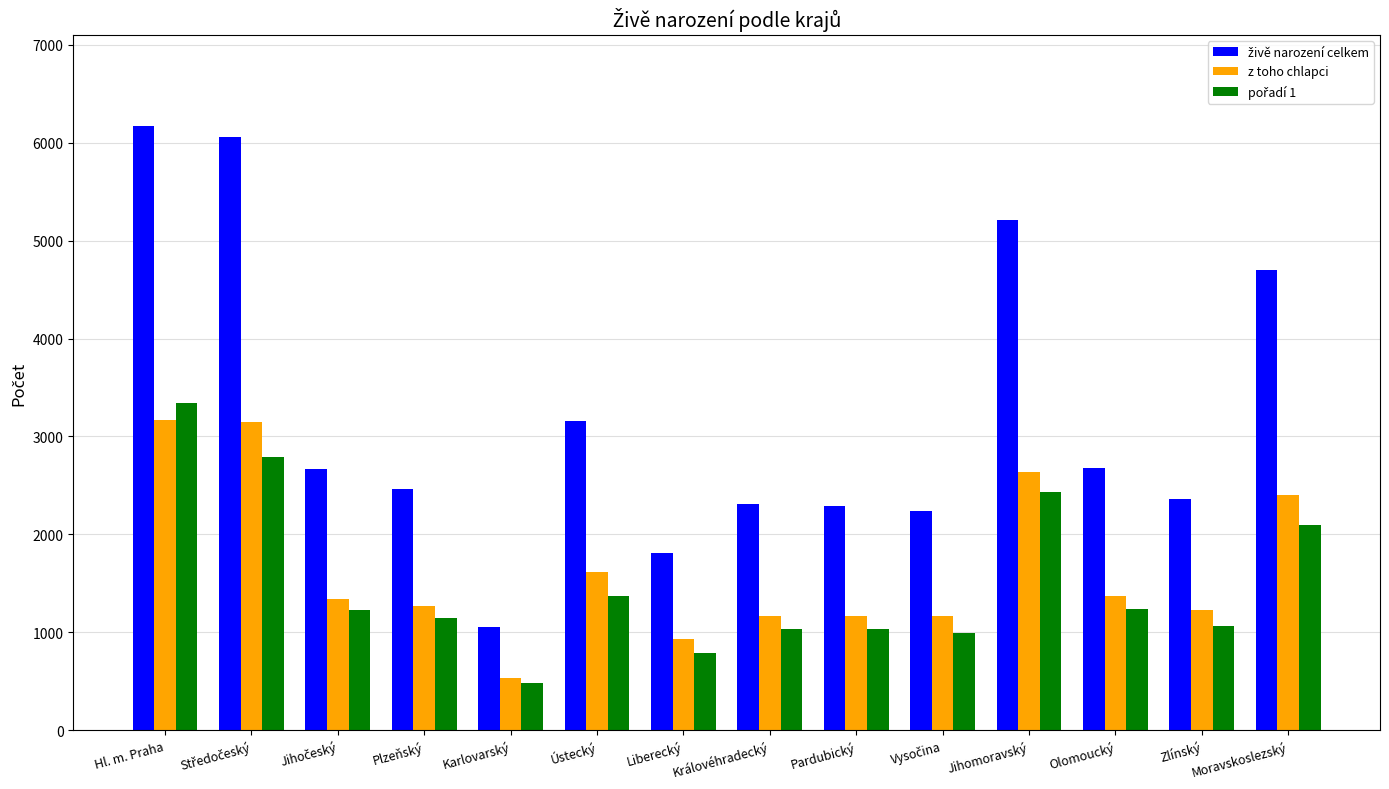

What is the difference between the maximum and minimum values in the z toho chlapci series?

2626